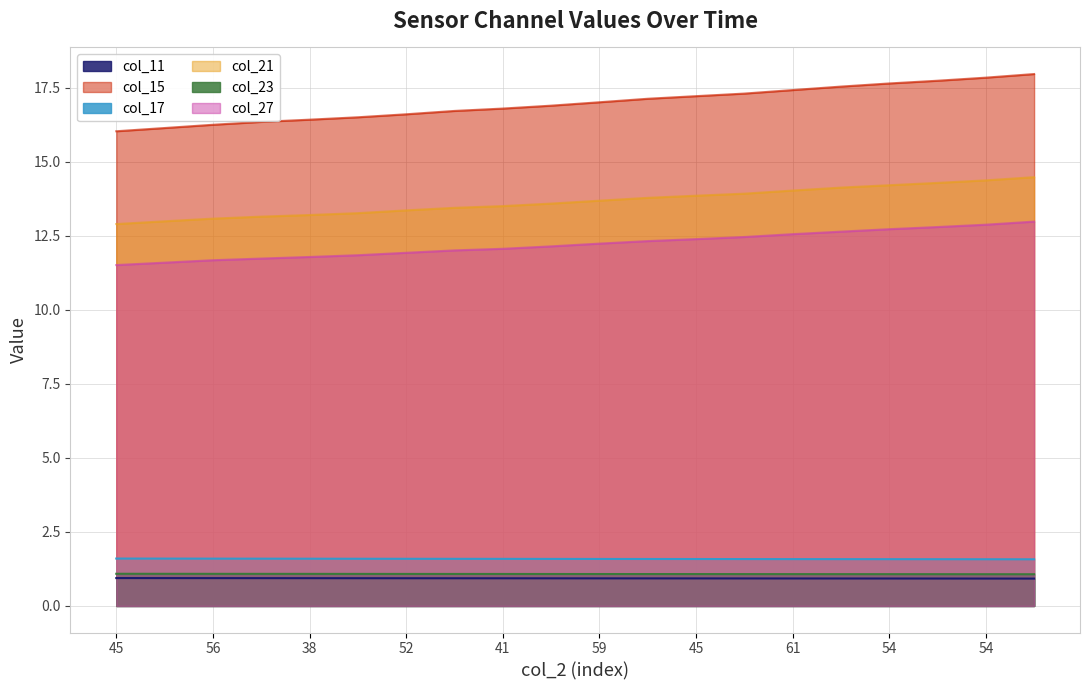

What is the total value across all series at 47?

48.4